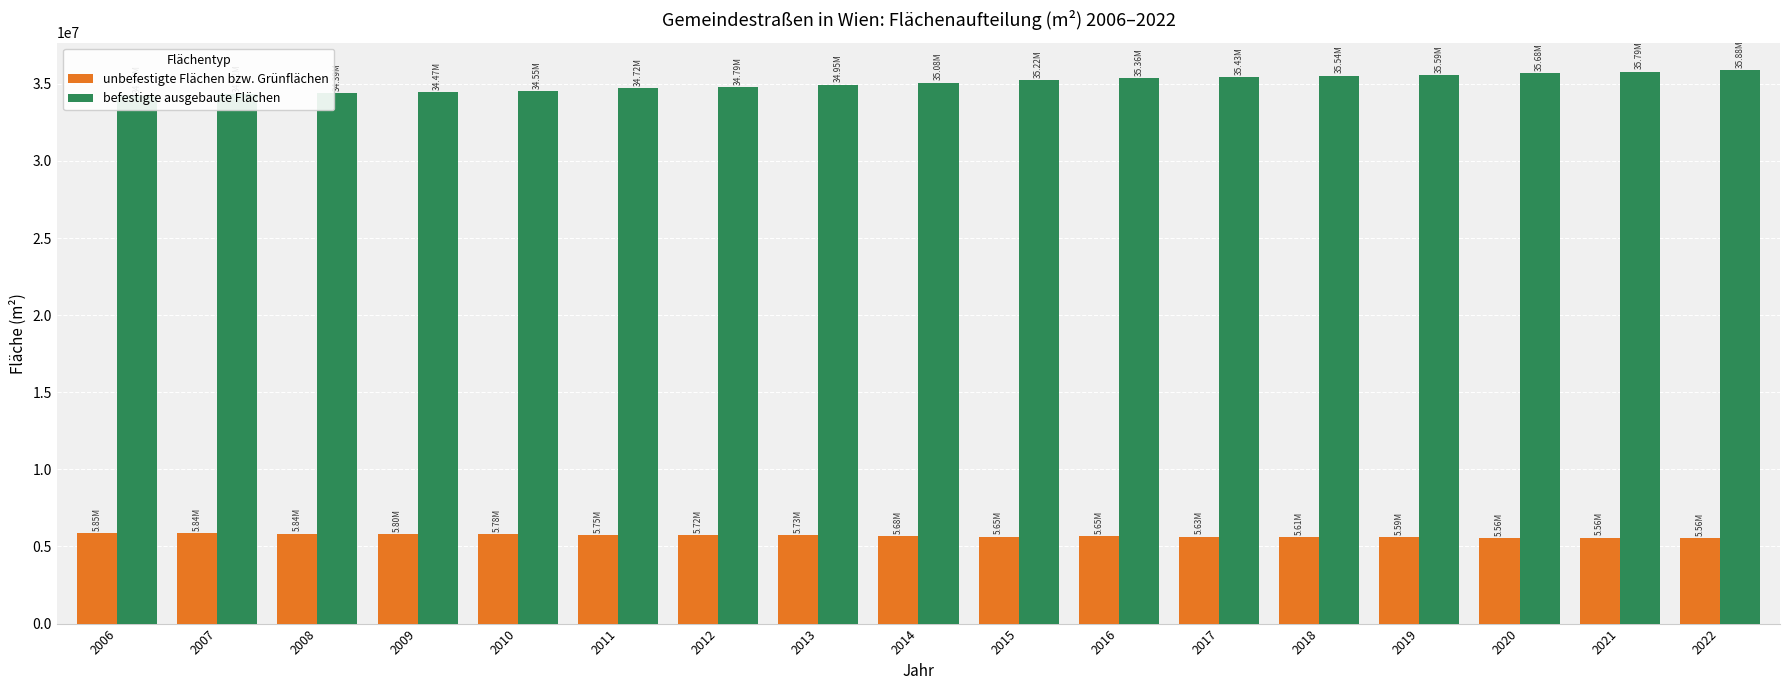

What are all the series names shown in the legend?

unbefestigte Flächen bzw. Grünflächen, befestigte ausgebaute Flächen